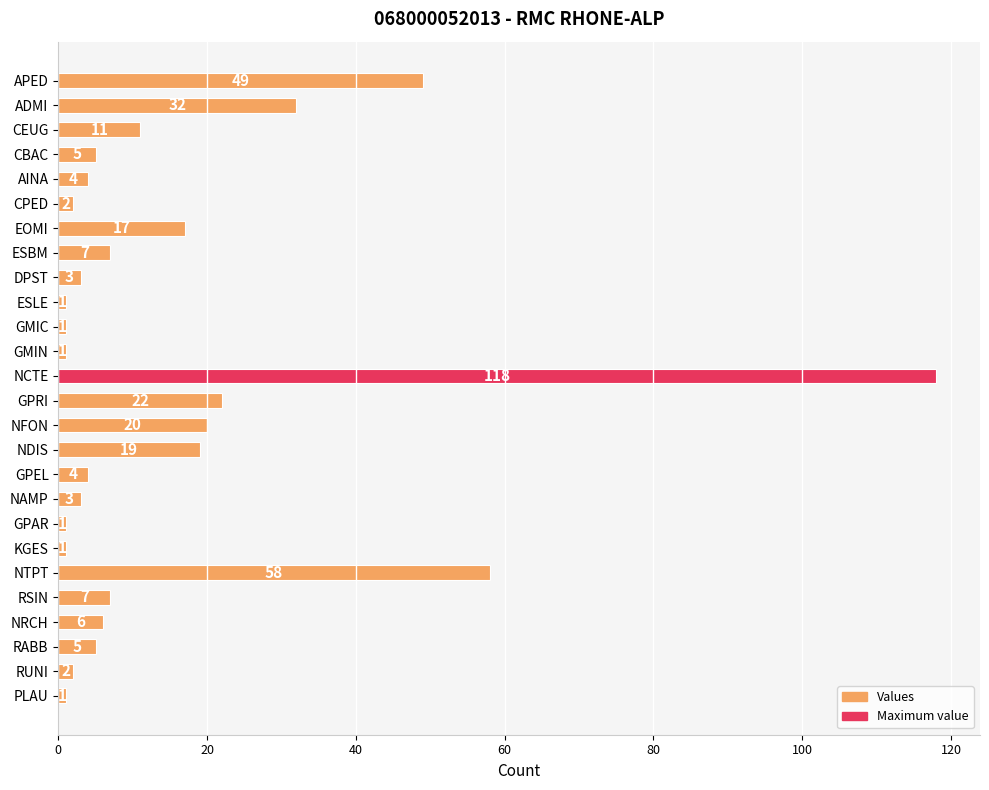

What is the sum of all values?

400